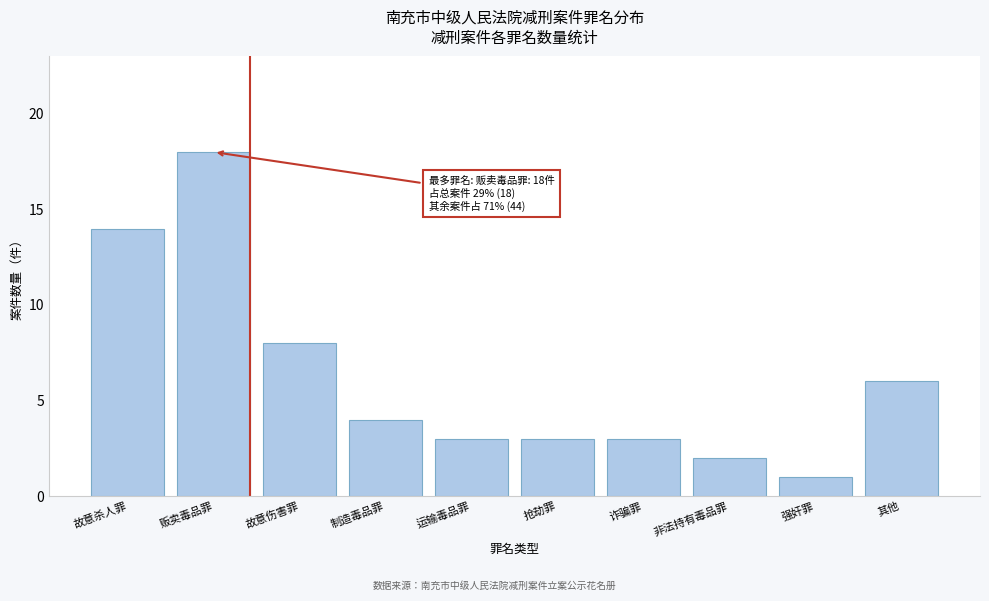

Reading left to right, what are all the values shown in this chart?

14	18	8	4	3	3	3	2	1	6